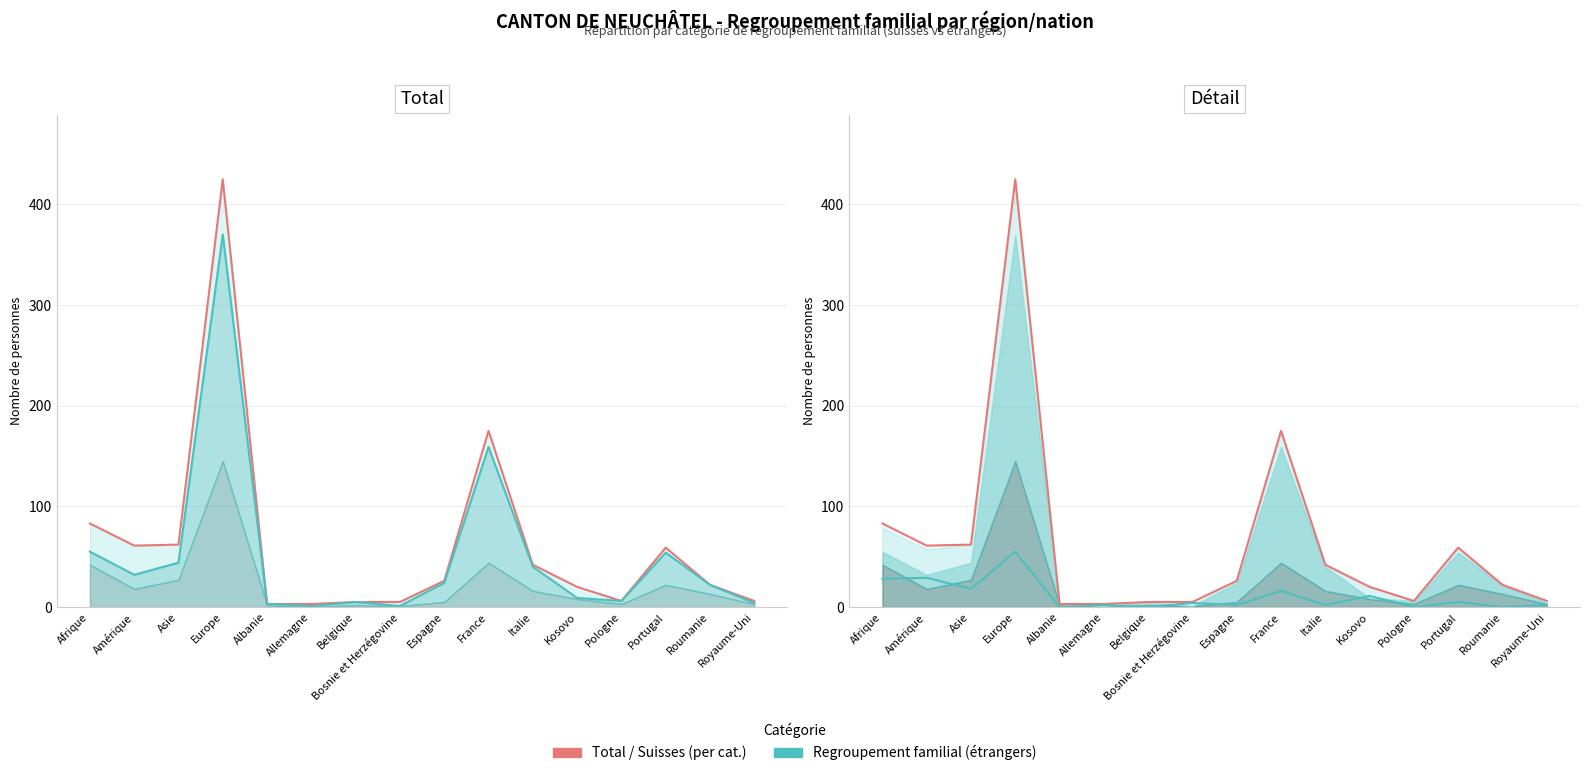

How many interior local peaks does the Suisses (line) series have?

7